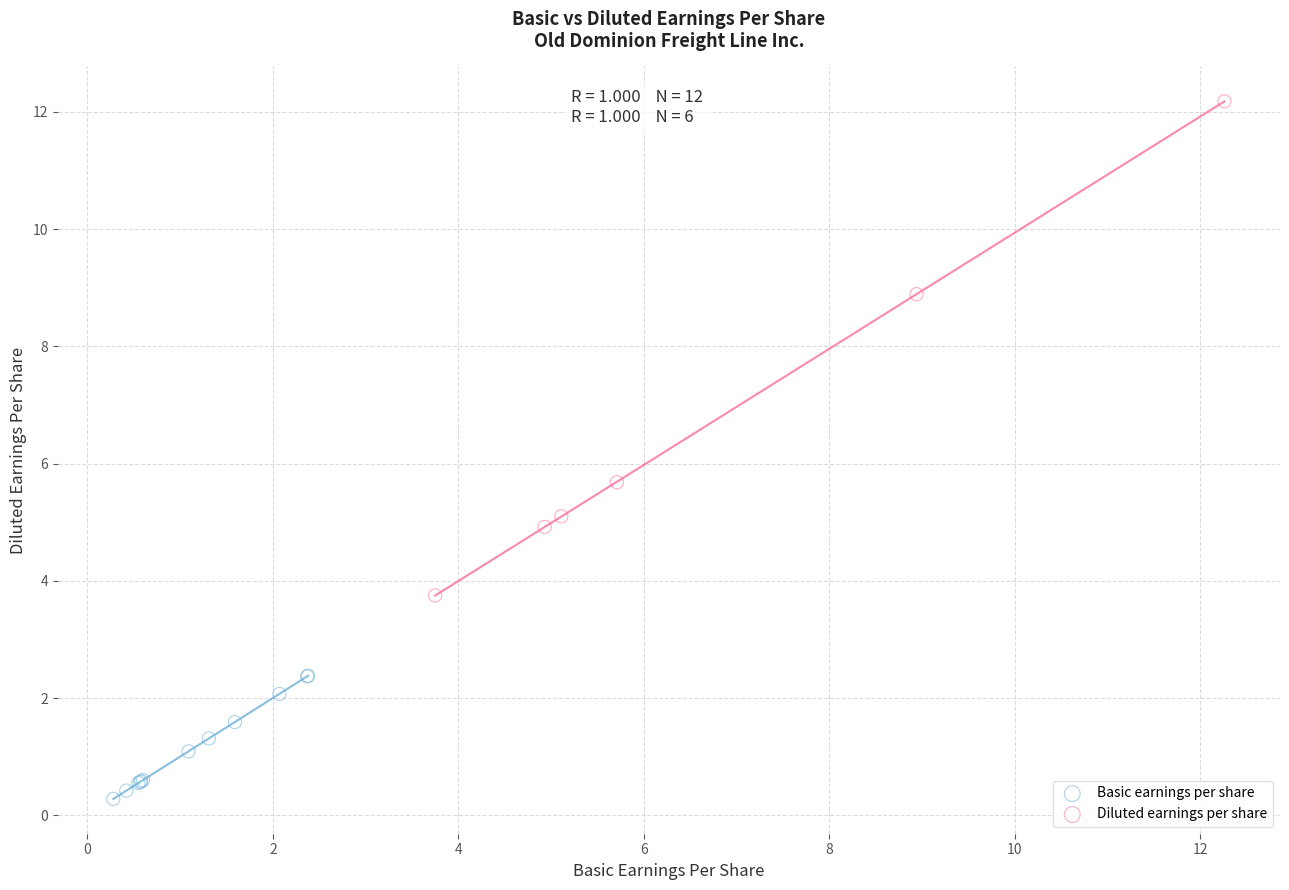

Which series has the largest Y range (max minus min)?

Diluted earnings per share